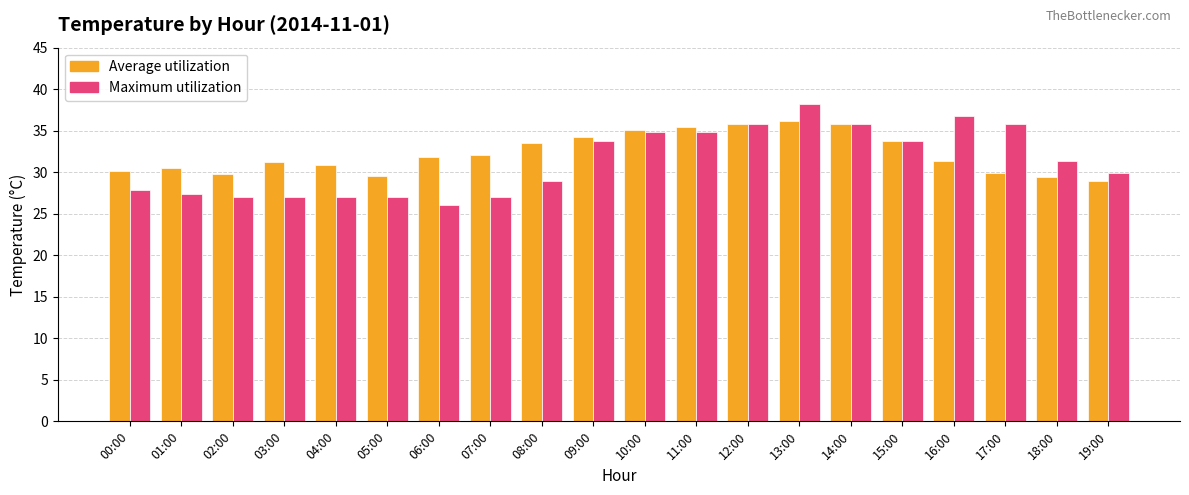

How many data points does each series have?

20